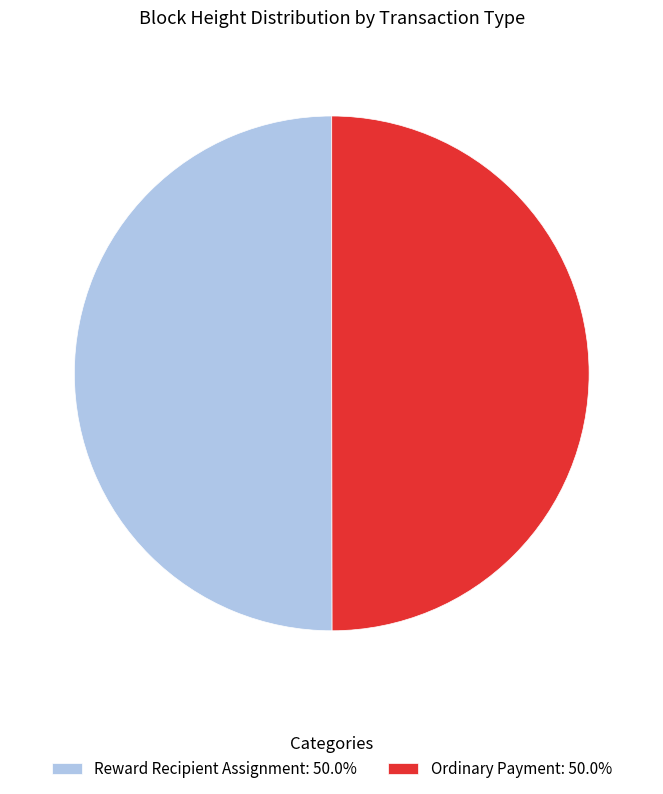

Do Ordinary Payment: 50.0% and Reward Recipient Assignment: 50.0% together represent more than half of the pie?

Yes